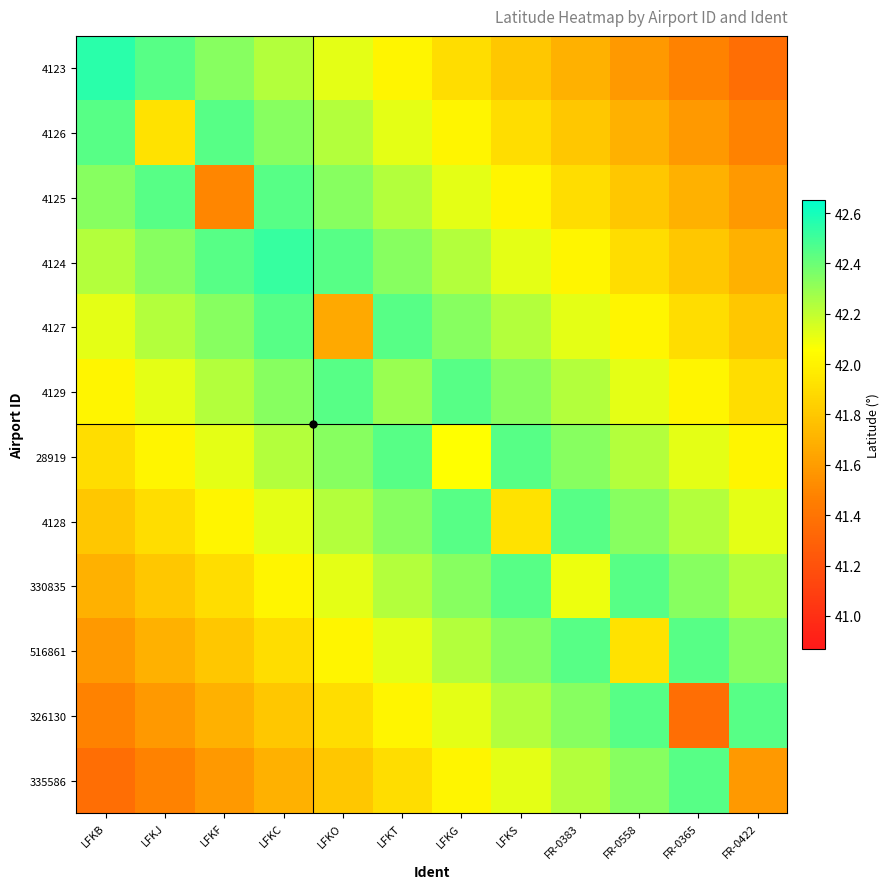

Rank the series at FR-0422 from highest to lowest value.

326130, 516861, 330835, 4128, 28919, 4129, 4127, 4124, 4125, 335586, 4126, 4123